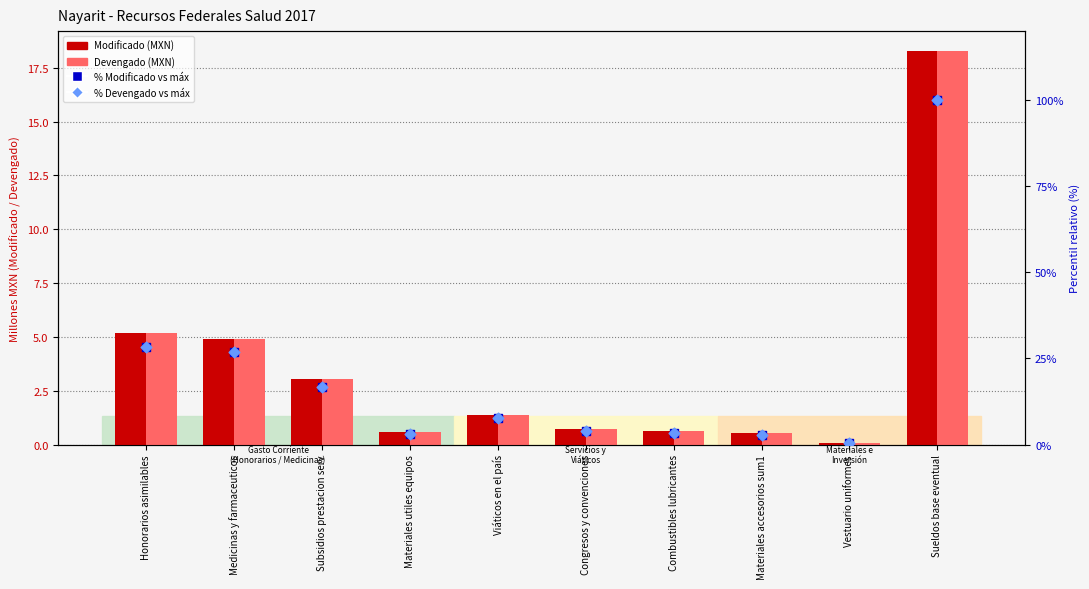

What is the total value across all series at Materiales accesorios sum1?

6.7